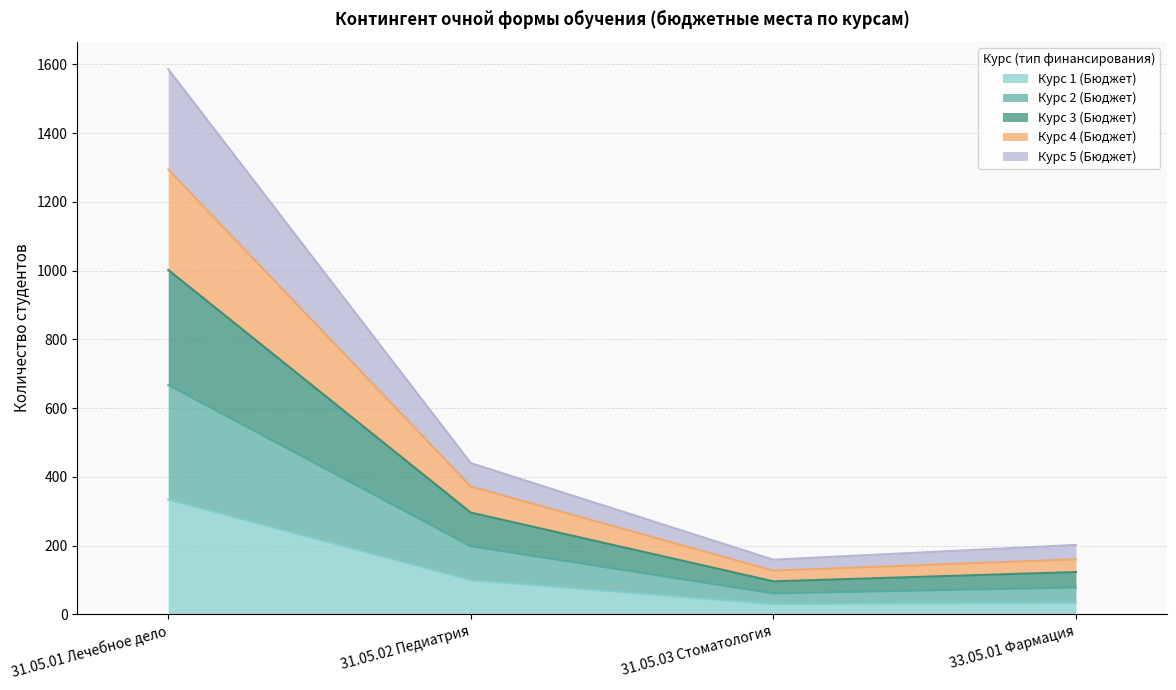

Which category has the lowest value across all series?

31.05.03 Стоматология